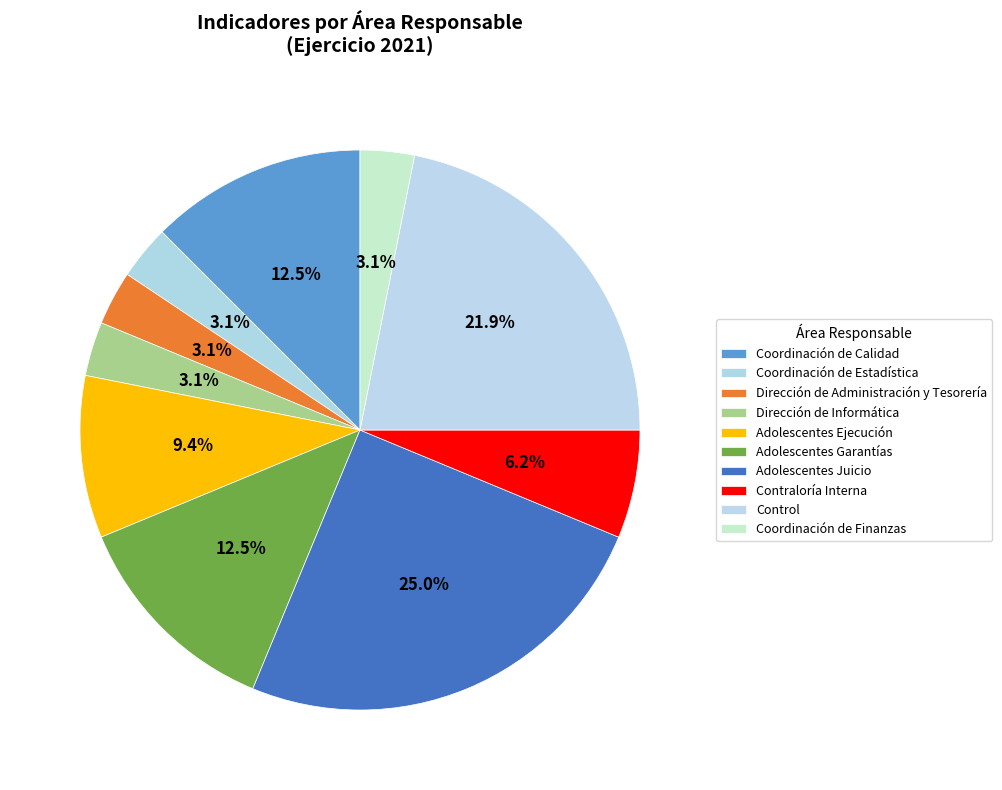

To the nearest percent, what portion does Adolescentes Garantías represent?

12%